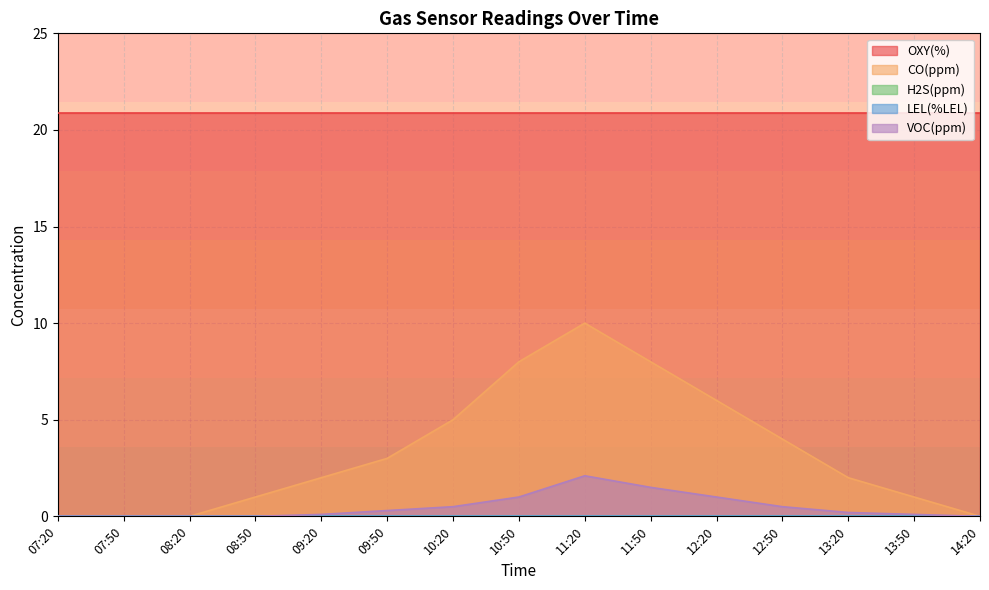

What is the difference between the VOC(ppm) values at 11:50 and 07:50?

1.5